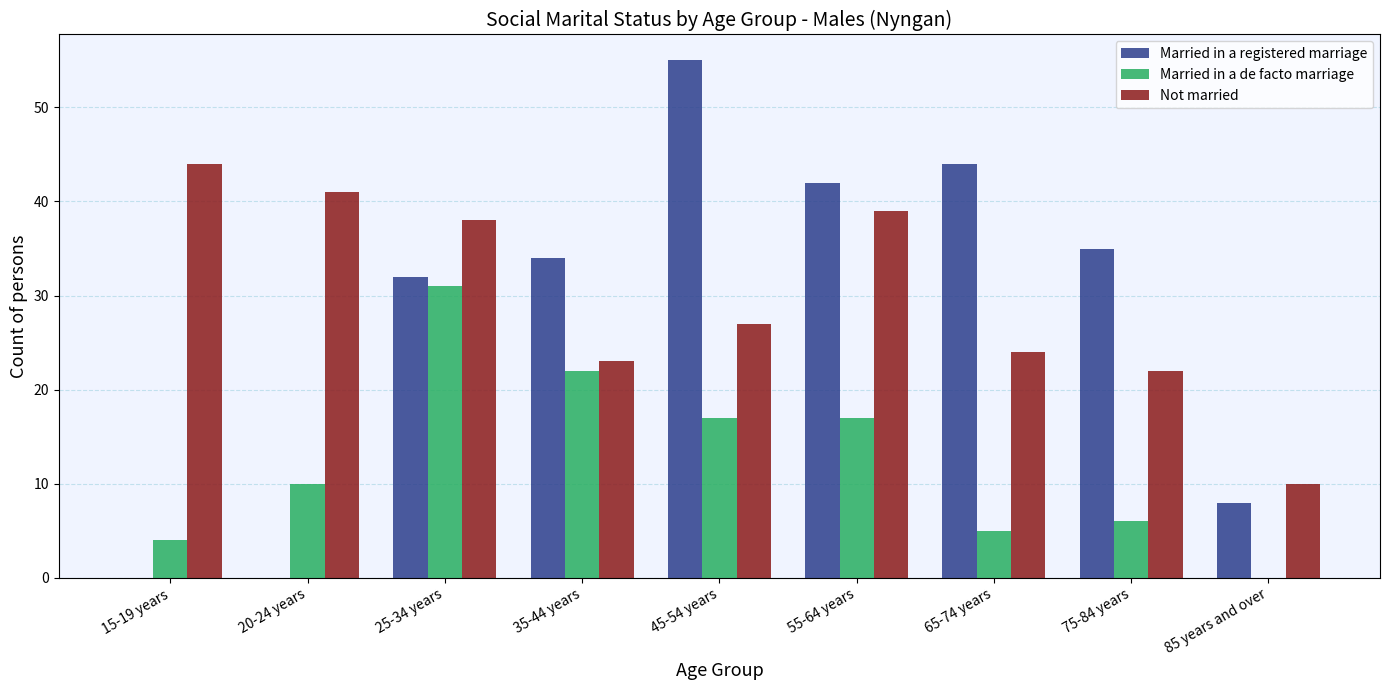

Does the chart contain stacked bars?

No